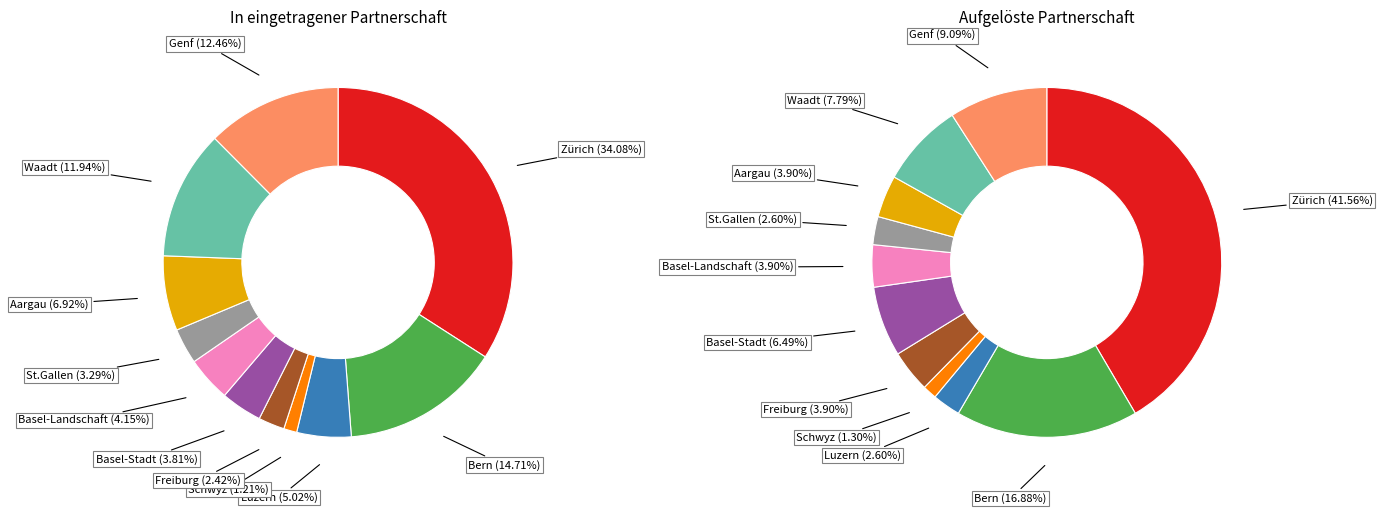

To the nearest percent, what is the combined percentage of Luzern and Bern?

19%